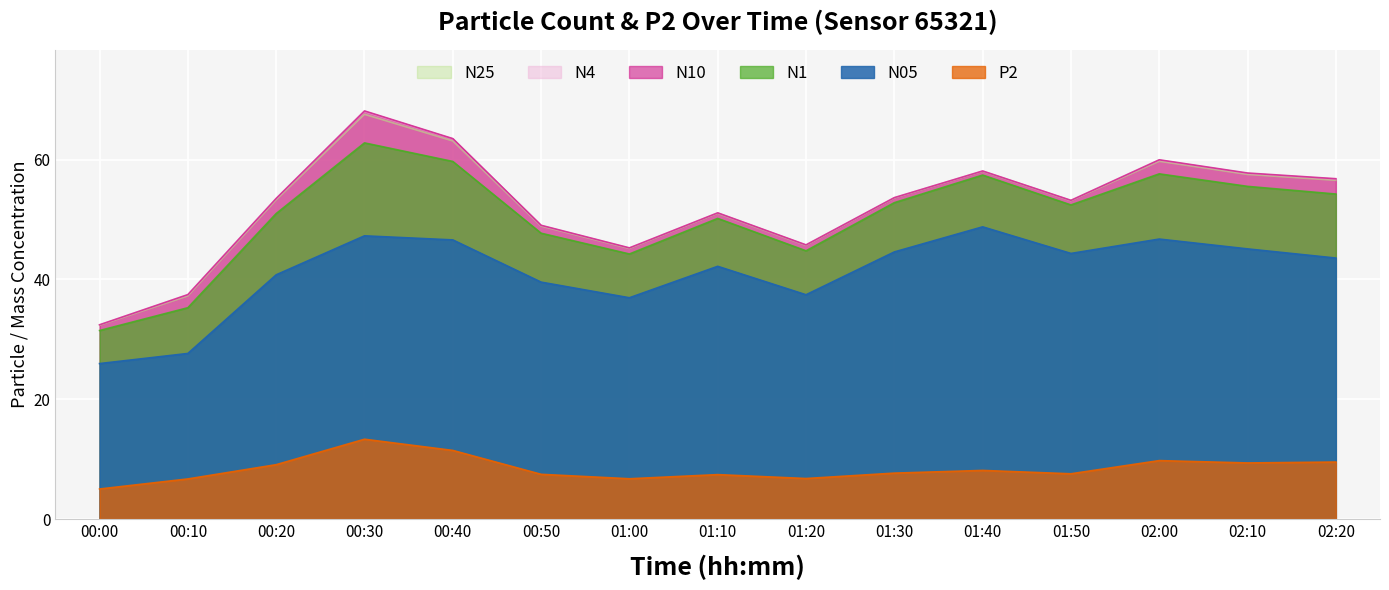

In N25, how many points are higher than both neighbors (excluding endpoints)?

4